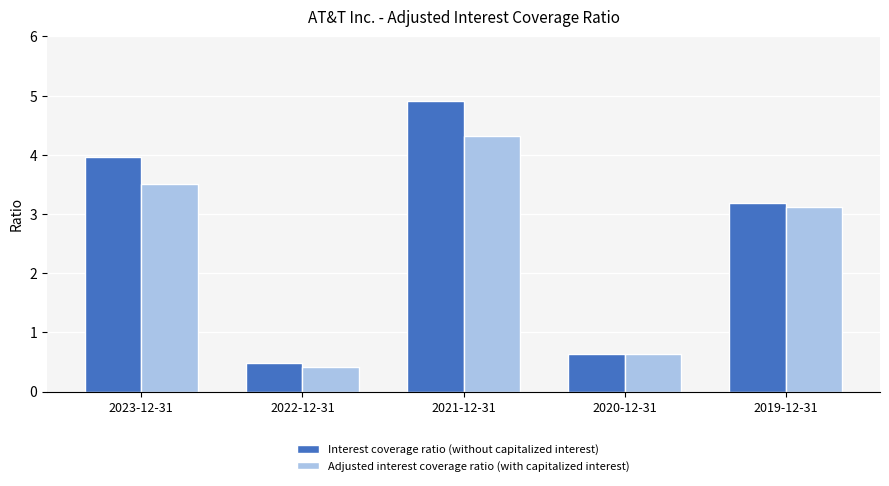

What is the minimum value shown in the chart?

0.4